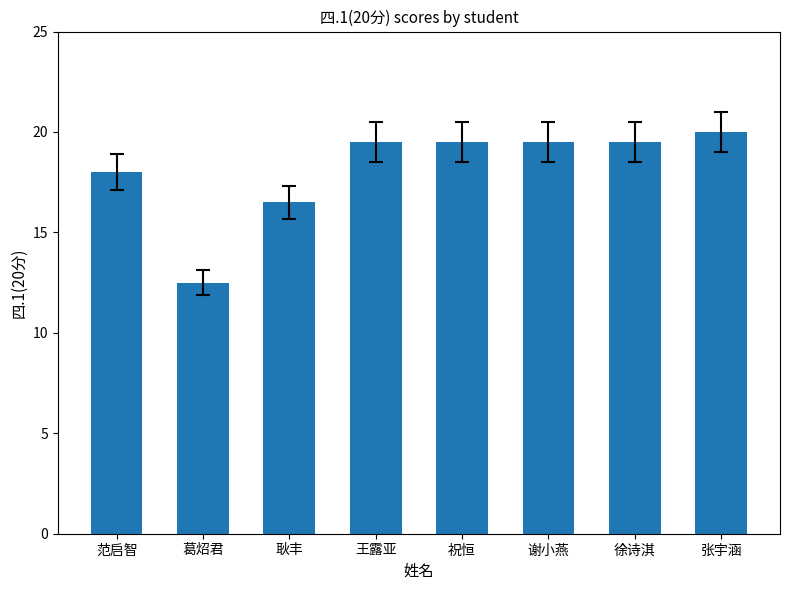

Which category has the lowest value across all series?

葛炤君